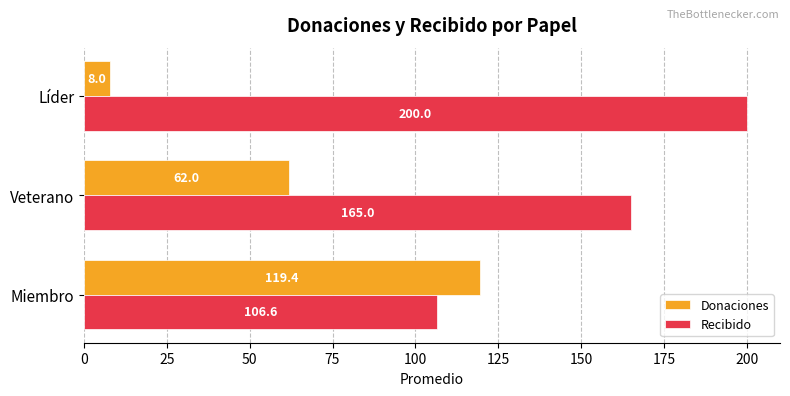

At how many categories does at least one series exceed 150?

2